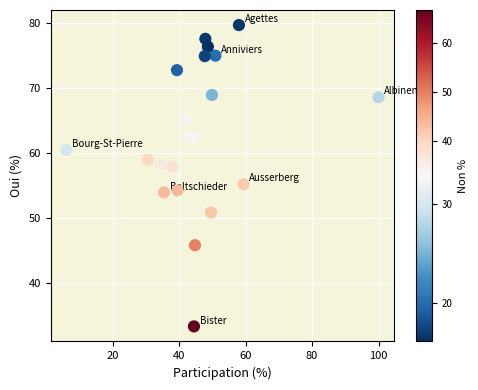

What is the range of X values (max minus min)?

94.0